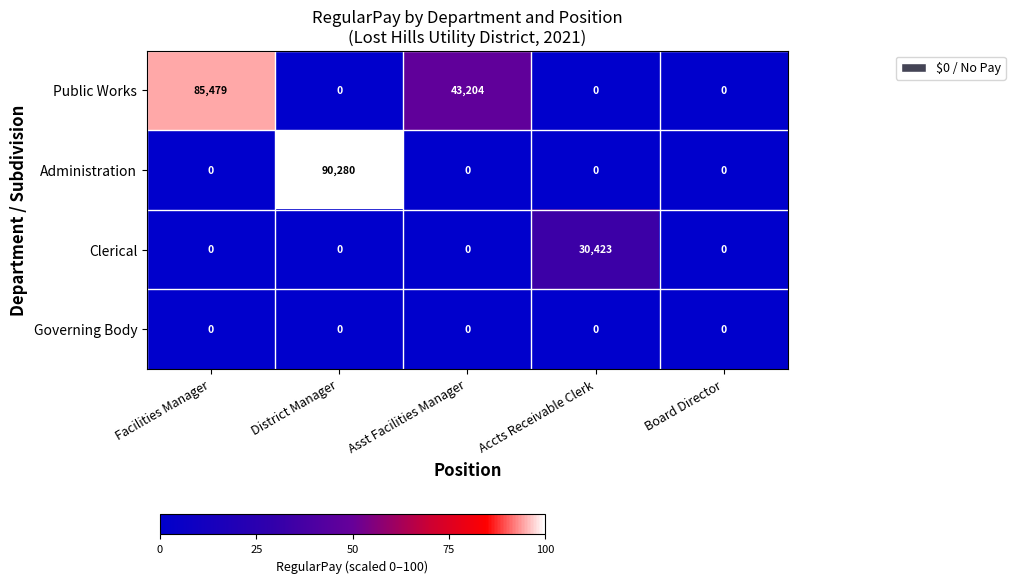

Reading right to left, transcribe all the data shown in this chart.

Public Works: Board Director=0	Accts Receivable Clerk=0	Asst Facilities Manager=43204	District Manager=0	Facilities Manager=85479
Administration: Board Director=0	Accts Receivable Clerk=0	Asst Facilities Manager=0	District Manager=90280	Facilities Manager=0
Clerical: Board Director=0	Accts Receivable Clerk=30423	Asst Facilities Manager=0	District Manager=0	Facilities Manager=0
Governing Body: Board Director=0	Accts Receivable Clerk=0	Asst Facilities Manager=0	District Manager=0	Facilities Manager=0